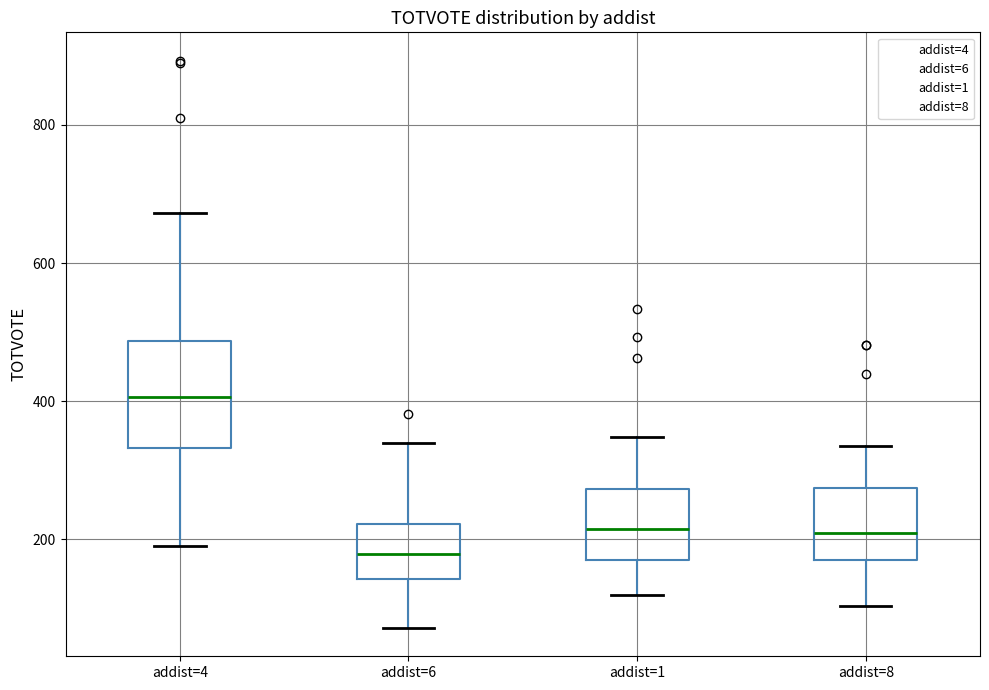

Comparing the boxes themselves (not the whiskers), which one is the tallest?

addist=4